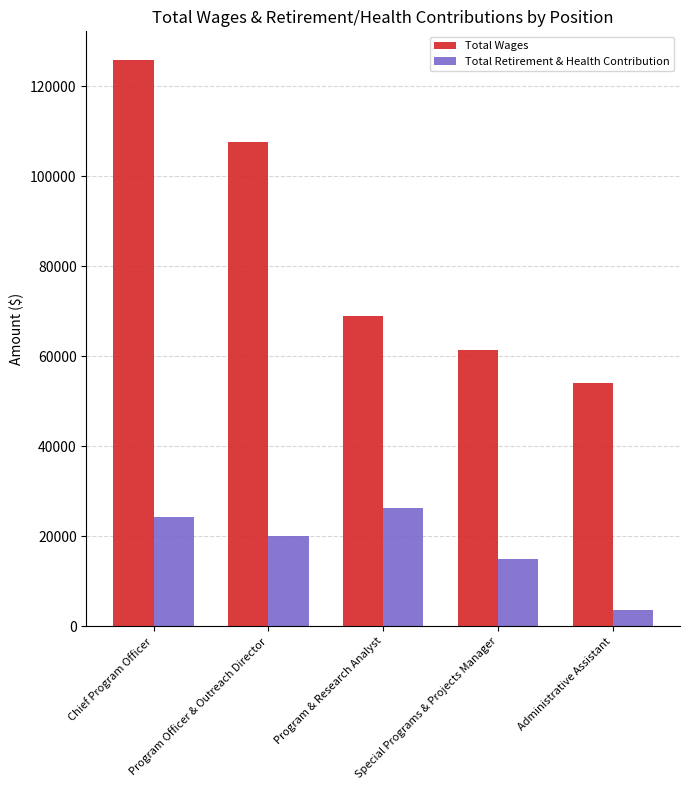

What value does the Total Retirement & Health Contribution series have at Program & Research Analyst?

26350